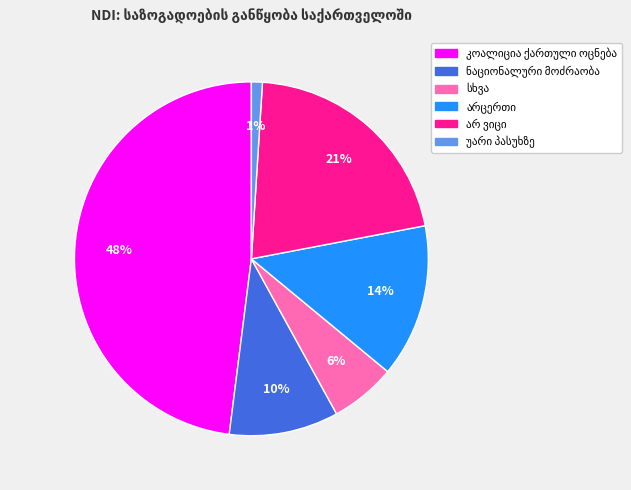

Does any single category account for the majority?

No